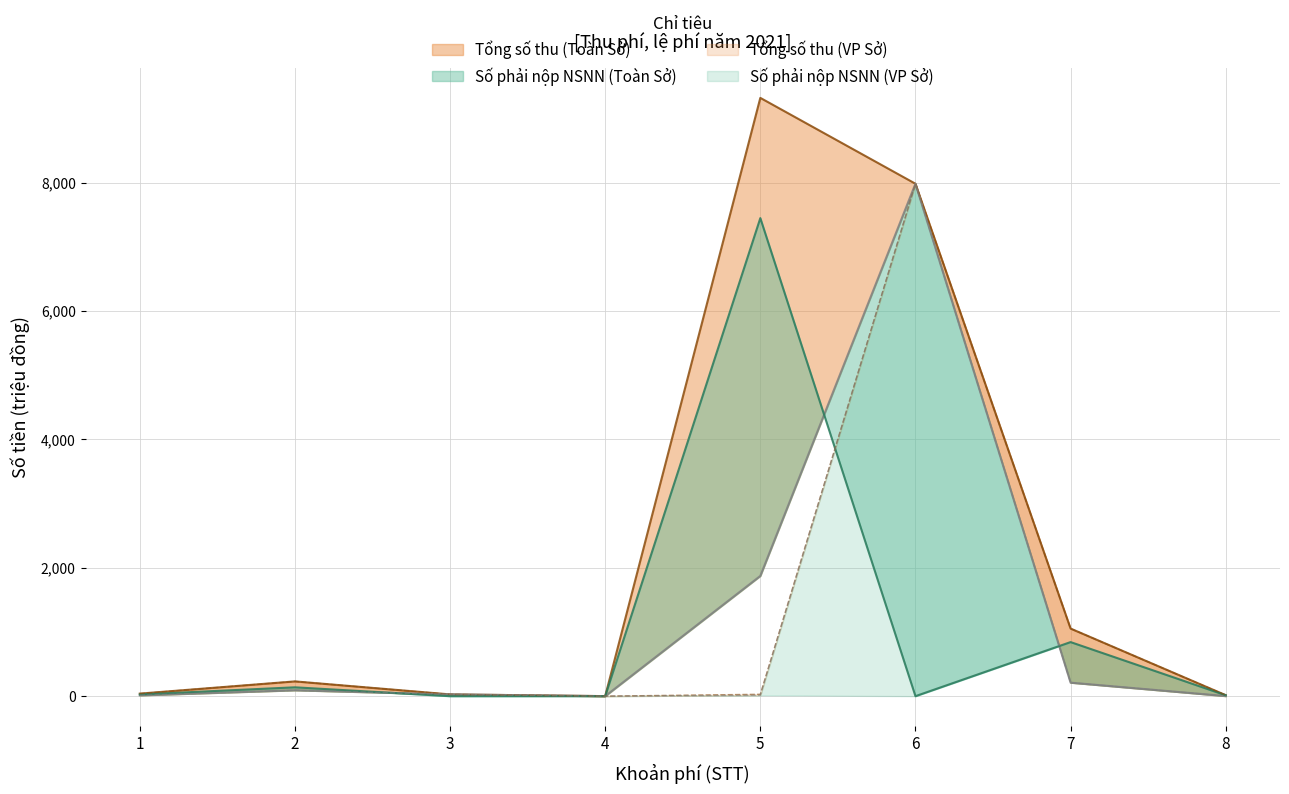

What is the value of the Tong so thu (Toan So) point at the 4th from the left?

0.7